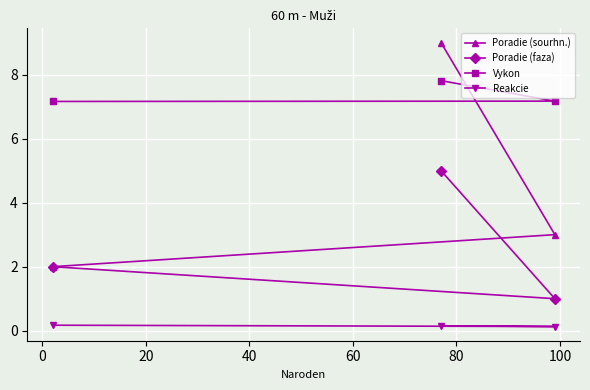

Rank the series by their average value, from lowest to highest.

Reakcie, Poradie (faza), Poradie (sourhn.), Vykon